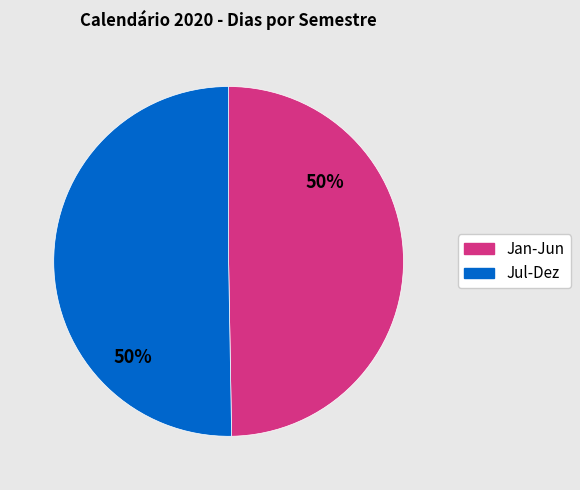

How many segments does this pie chart have?

2